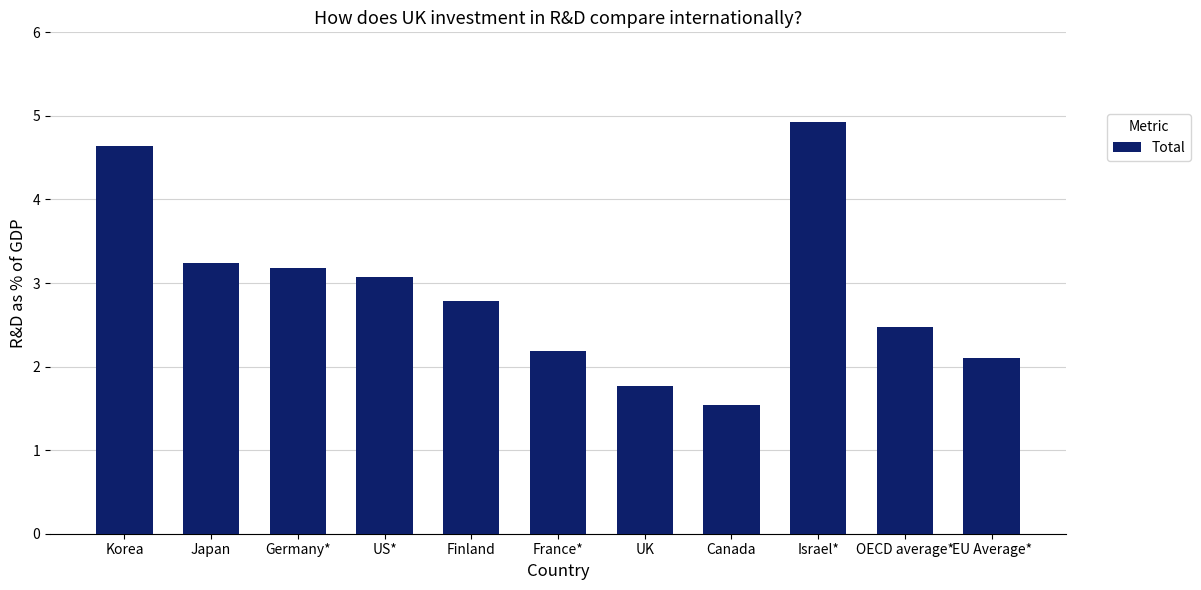

Rank the categories by value from lowest to highest.

Canada, UK, EU Average*, France*, OECD average*, Finland, US*, Germany*, Japan, Korea, Israel*